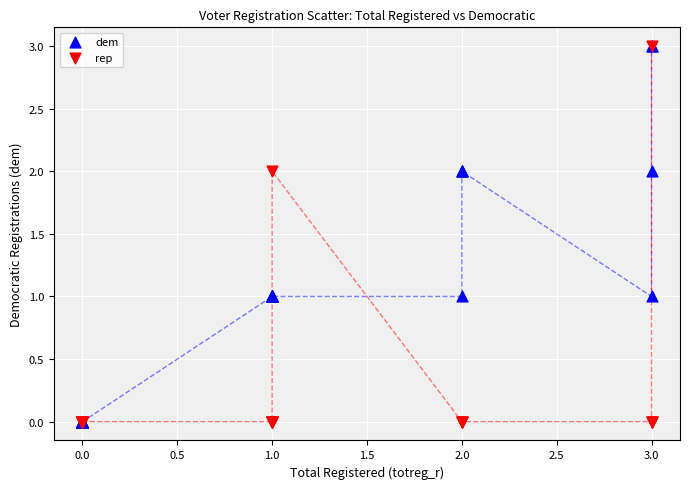

What are all the series names shown in the legend?

dem, rep